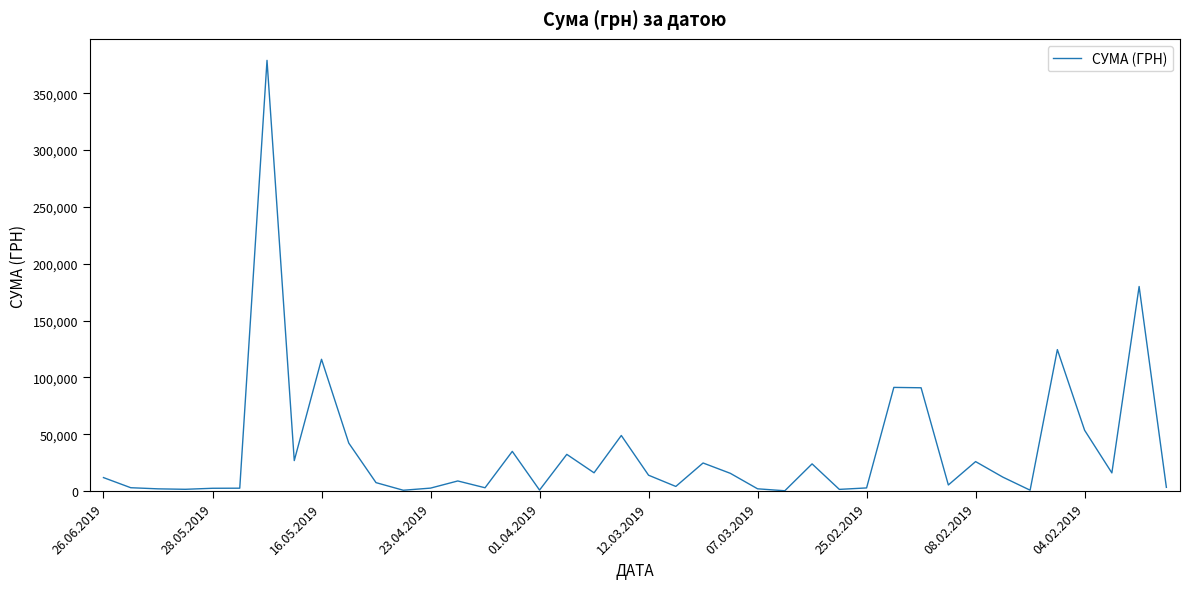

What is the greatest value displayed?

378894.0